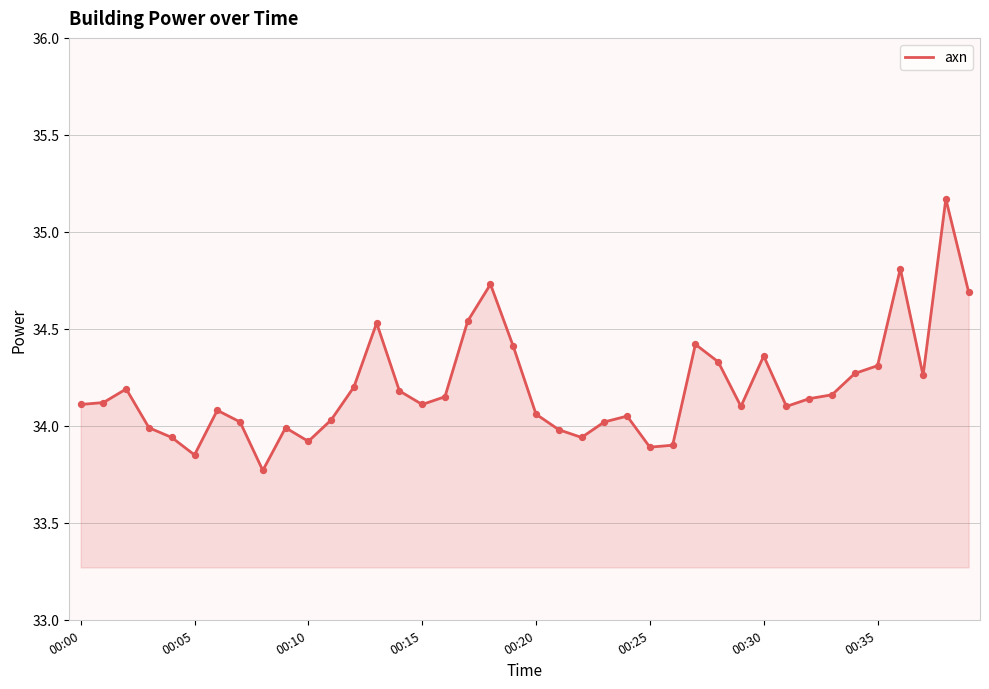

How many lines are shown in the chart?

1